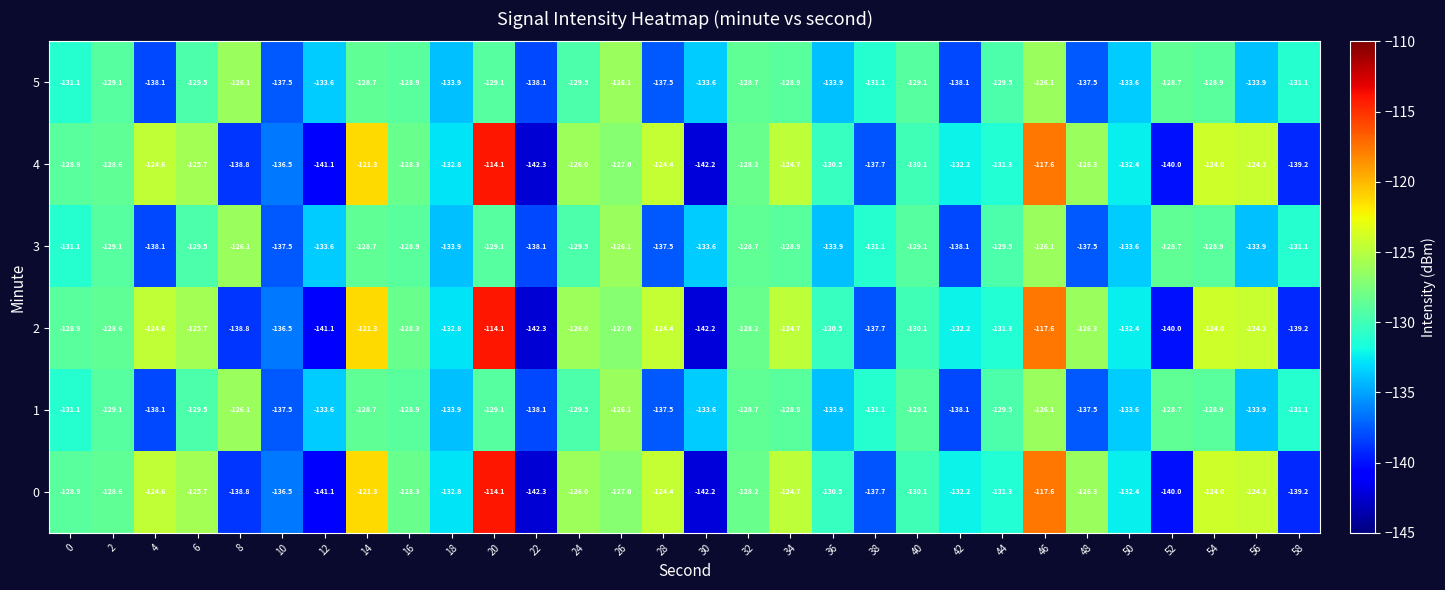

What is the difference between the highest and lowest values at 52?

11.3